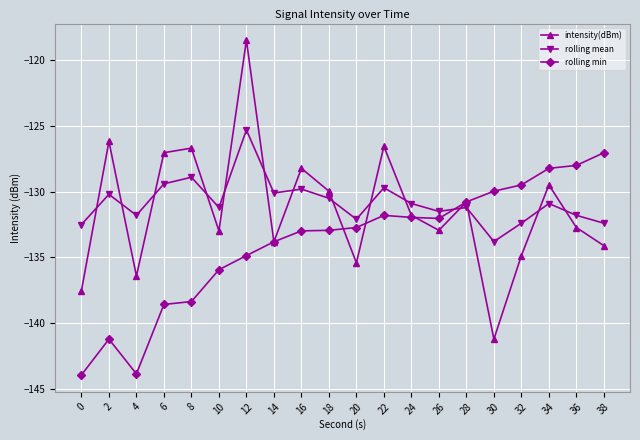

Where is the first local minimum for intensity(dBm)?

4